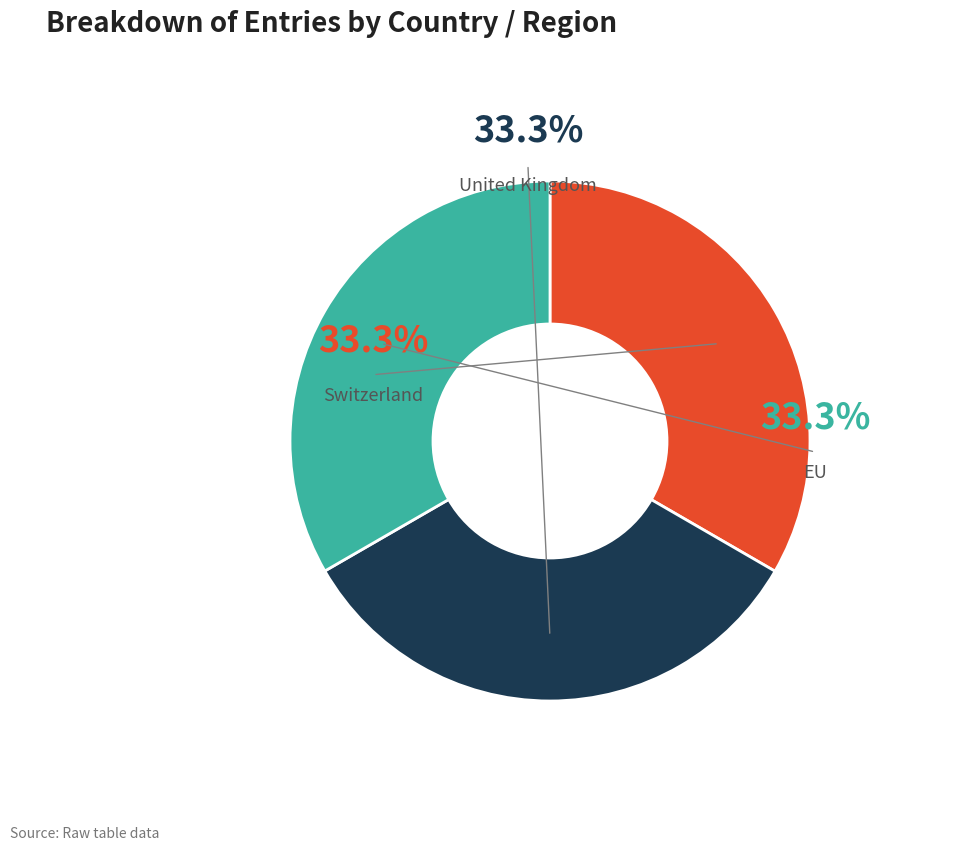

Does any single category account for the majority?

No